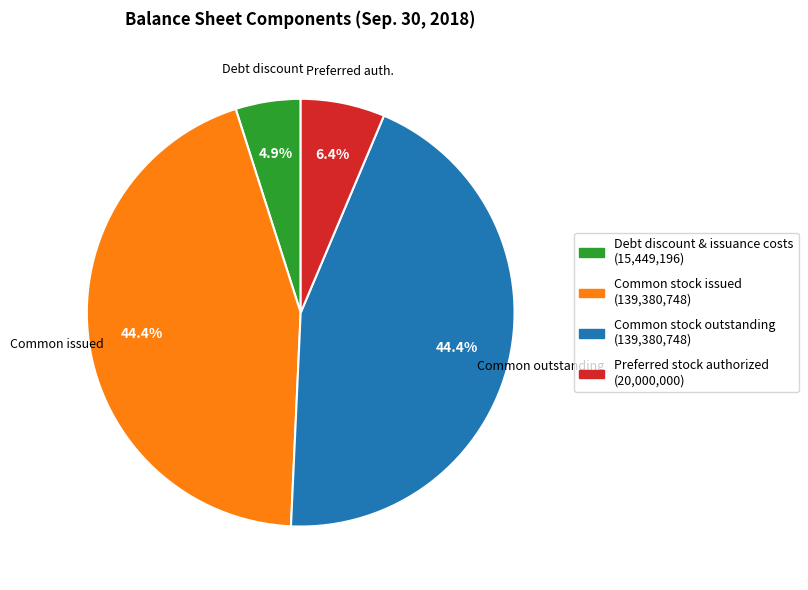

Which slice is the smallest?

Debt discount & issuance costs (15,449,196)